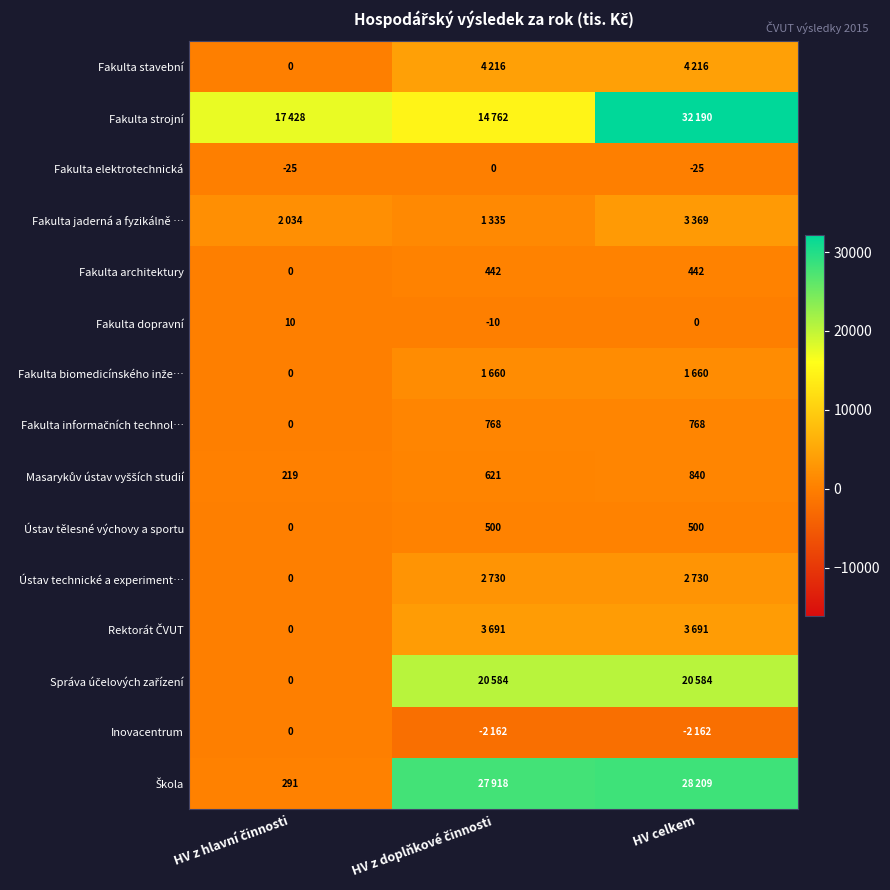

What is the maximum value shown in the chart?

32190